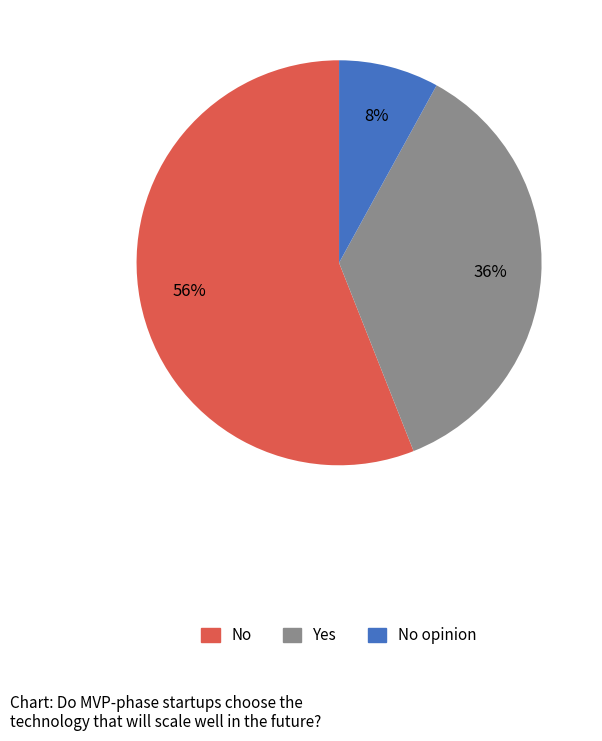

To the nearest percent, what is the difference between the largest and smallest slice percentages?

48%